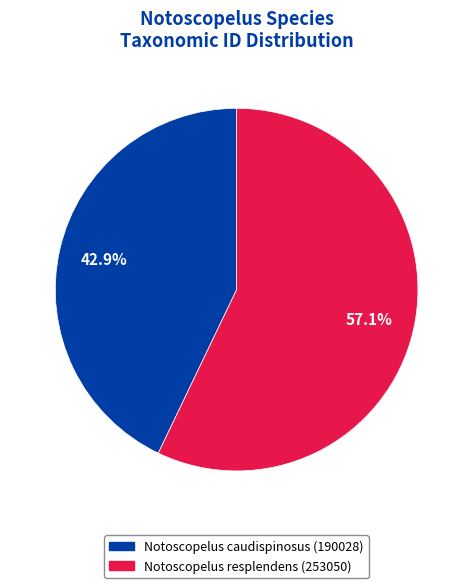

Which has a higher value, Notoscopelus caudispinosus (190028) or Notoscopelus resplendens (253050)?

Notoscopelus resplendens (253050)